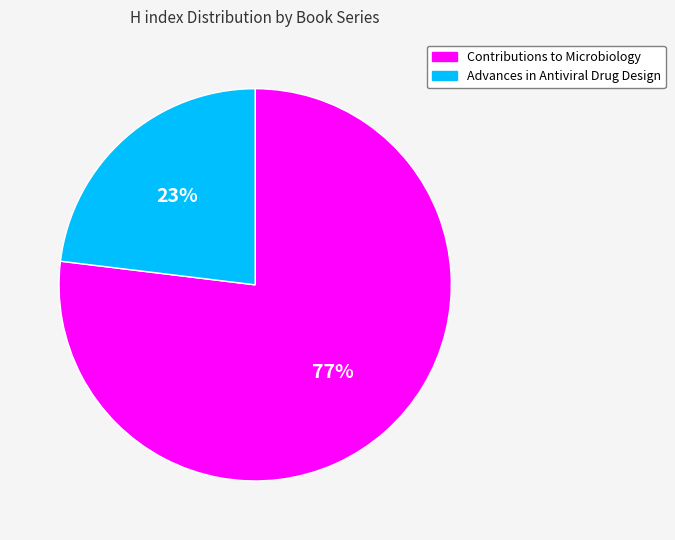

Do Advances in Antiviral Drug Design and Contributions to Microbiology together represent more than half of the pie?

Yes